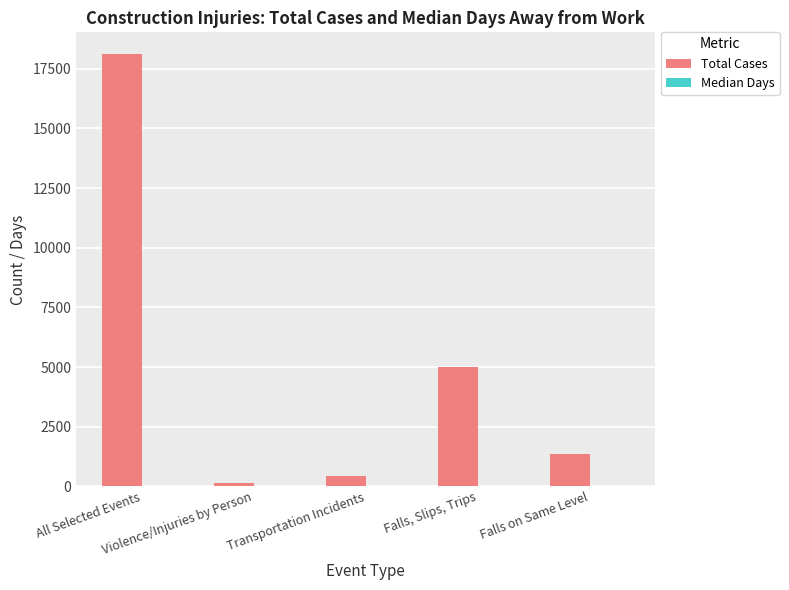

At which category is the sum across all series the highest?

All Selected Events